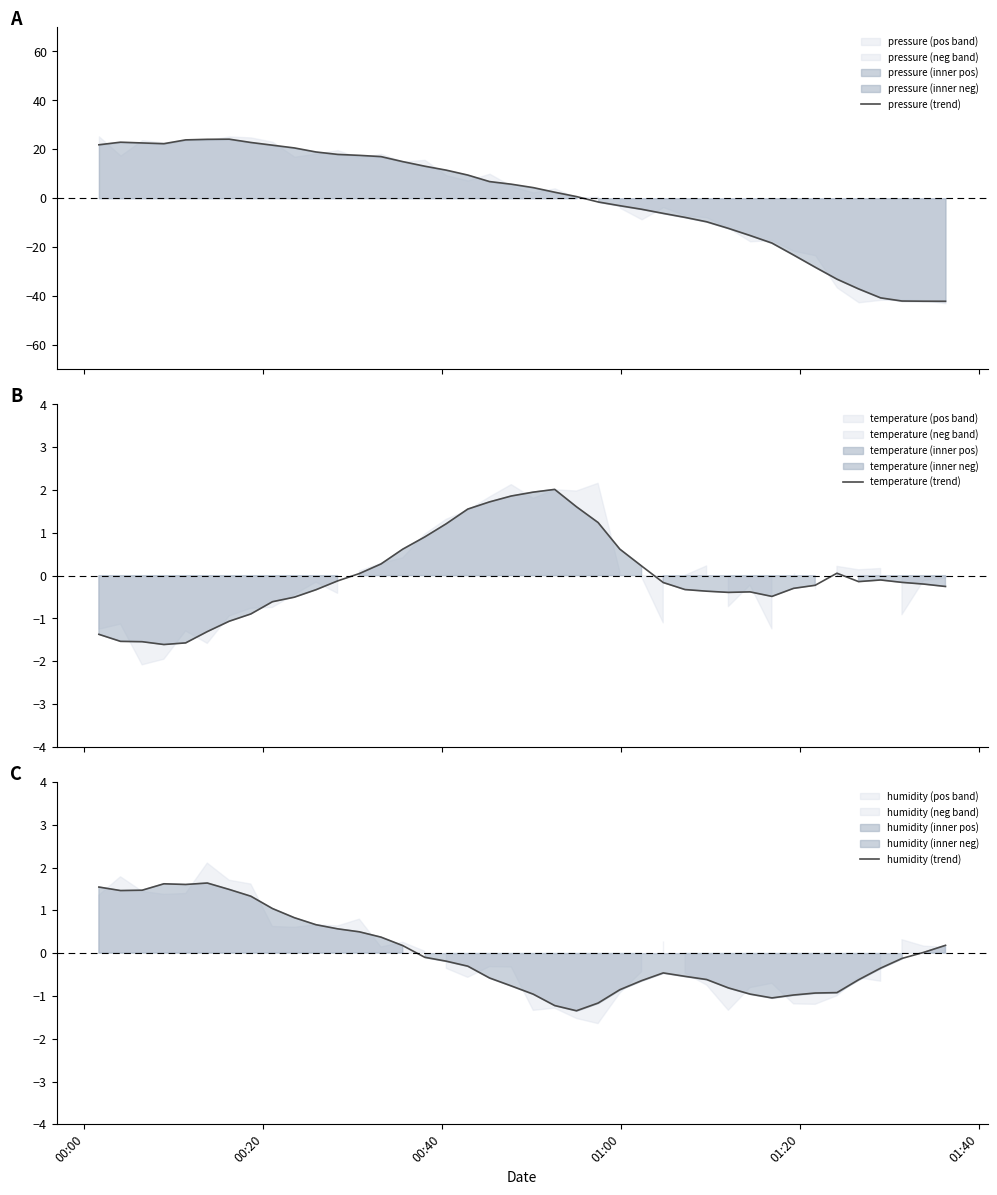

Reading right to left, what are all the values shown in this chart?

pressure (trend): -42.1	-42.1	-42.0	-40.7	-37.1	-33.1	-28.2	-23.2	-18.3	-15.2	-12.3	-9.6	-7.8	-6.2	-4.5	-3.1	-1.5	0.7	2.5	4.3	5.7	6.8	9.5	11.5	13.1	15.0	17.0	17.5	17.9	18.9	20.6	21.7	22.8	24.1	24.1	23.9	22.3	22.6	22.9	21.9
temperature (trend): -0.3	-0.2	-0.2	-0.1	-0.1	0.1	-0.2	-0.3	-0.5	-0.4	-0.4	-0.4	-0.3	-0.2	0.2	0.6	1.2	1.6	2.0	2.0	1.9	1.7	1.6	1.2	0.9	0.6	0.3	0.0	-0.1	-0.3	-0.5	-0.6	-0.9	-1.1	-1.3	-1.6	-1.6	-1.5	-1.5	-1.4
humidity (trend): 0.2	0.0	-0.1	-0.4	-0.6	-0.9	-0.9	-1.0	-1.0	-1.0	-0.8	-0.6	-0.5	-0.5	-0.6	-0.9	-1.2	-1.3	-1.2	-1.0	-0.8	-0.6	-0.3	-0.2	-0.1	0.2	0.4	0.5	0.6	0.7	0.8	1.0	1.3	1.5	1.6	1.6	1.6	1.5	1.5	1.5